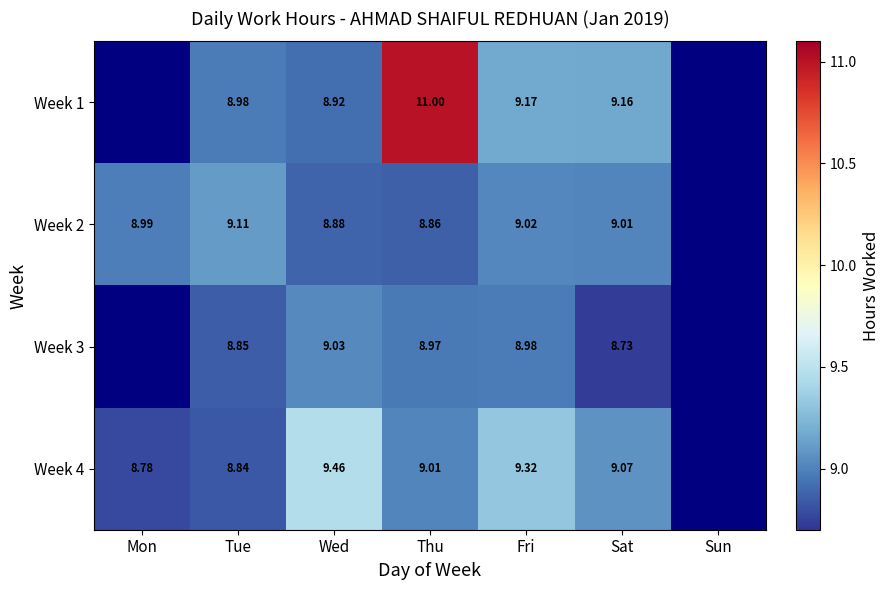

Is the value of Week 1 at Thu greater than the value of Week 4 at Thu?

Yes